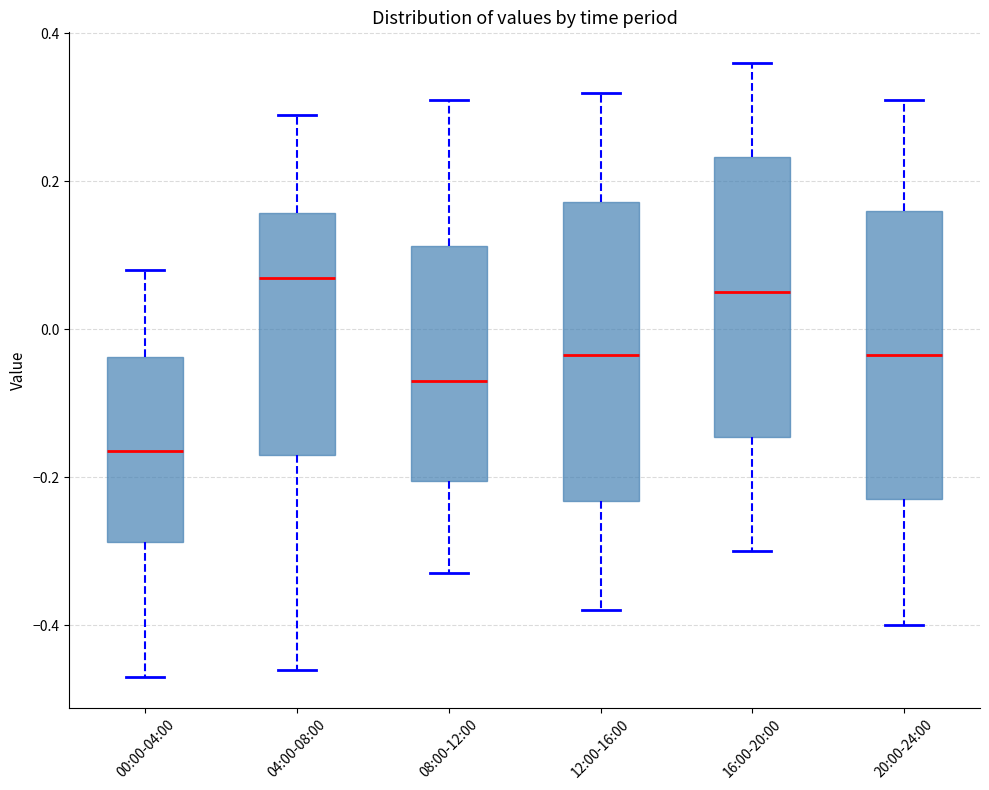

Reading left to right, read every box against the y-axis: the position of its median line, the range the box covers, and the ends of its whiskers. The values are not printed on the chart, so give them approximately, as read against the axis.

00:00-04:00: median -0.16, box -0.28 to -0.04, whiskers -0.46 to 0.08
04:00-08:00: median 0.08, box -0.16 to 0.16, whiskers -0.46 to 0.30
08:00-12:00: median -0.06, box -0.20 to 0.12, whiskers -0.32 to 0.32
12:00-16:00: median -0.04, box -0.24 to 0.18, whiskers -0.38 to 0.32
16:00-20:00: median 0.06, box -0.14 to 0.24, whiskers -0.30 to 0.36
20:00-24:00: median -0.04, box -0.22 to 0.16, whiskers -0.40 to 0.32